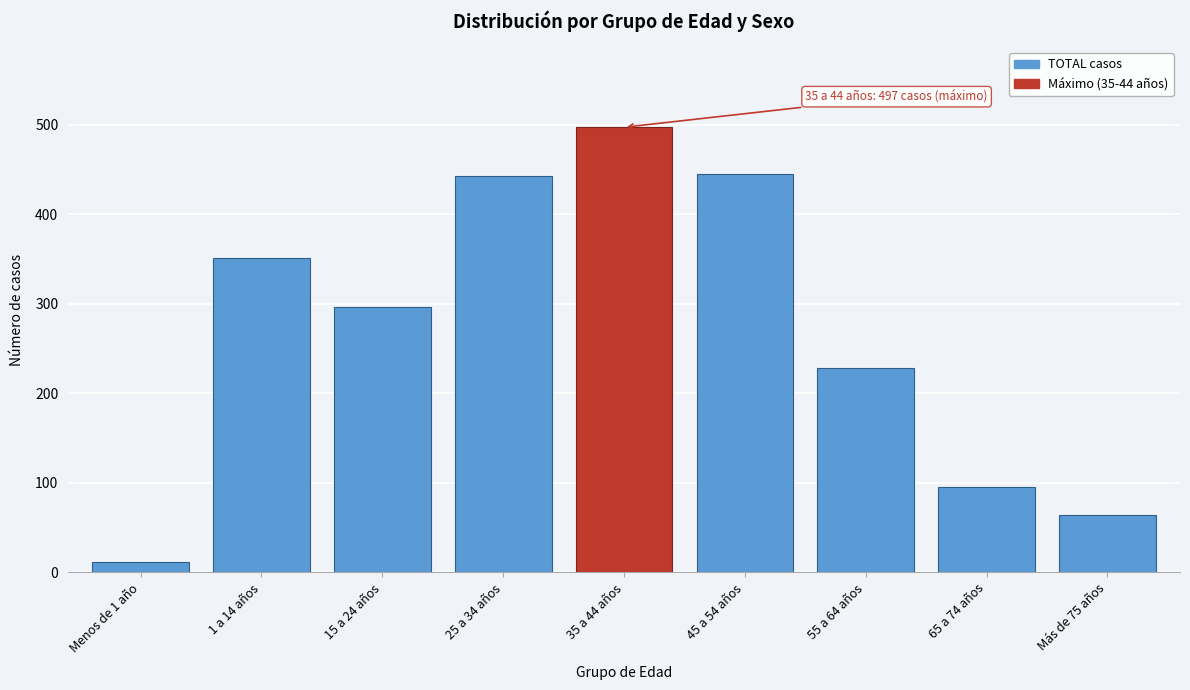

Between 1 a 14 años and Más de 75 años, which is larger?

1 a 14 años